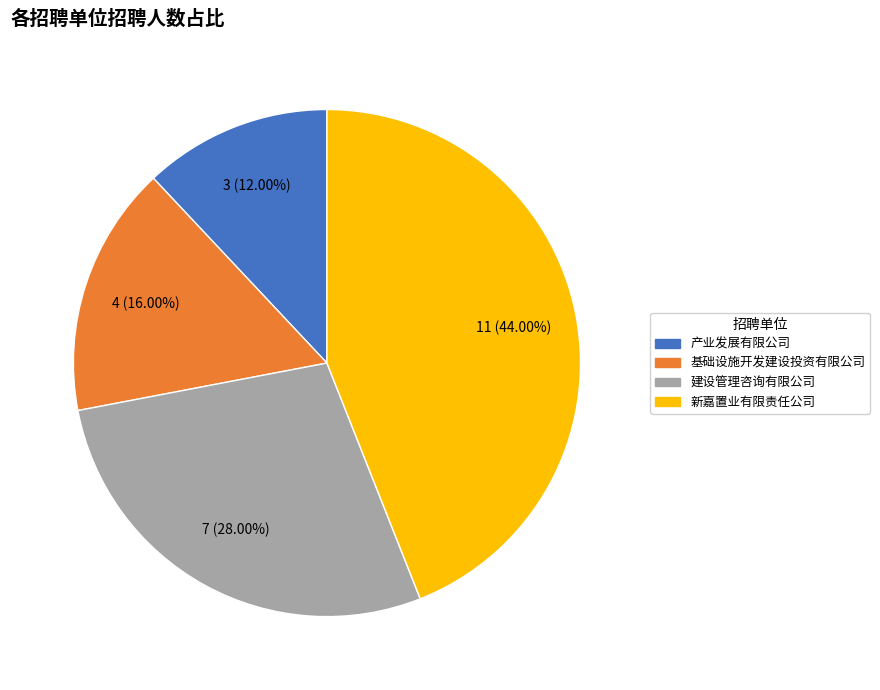

Between 建设管理咨询有限公司 and 基础设施开发建设投资有限公司, which is larger?

建设管理咨询有限公司